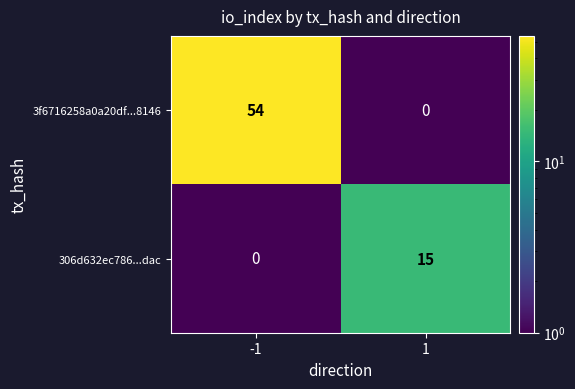

Is it true that 306d632ec786...dac equals 0 at -1?

True